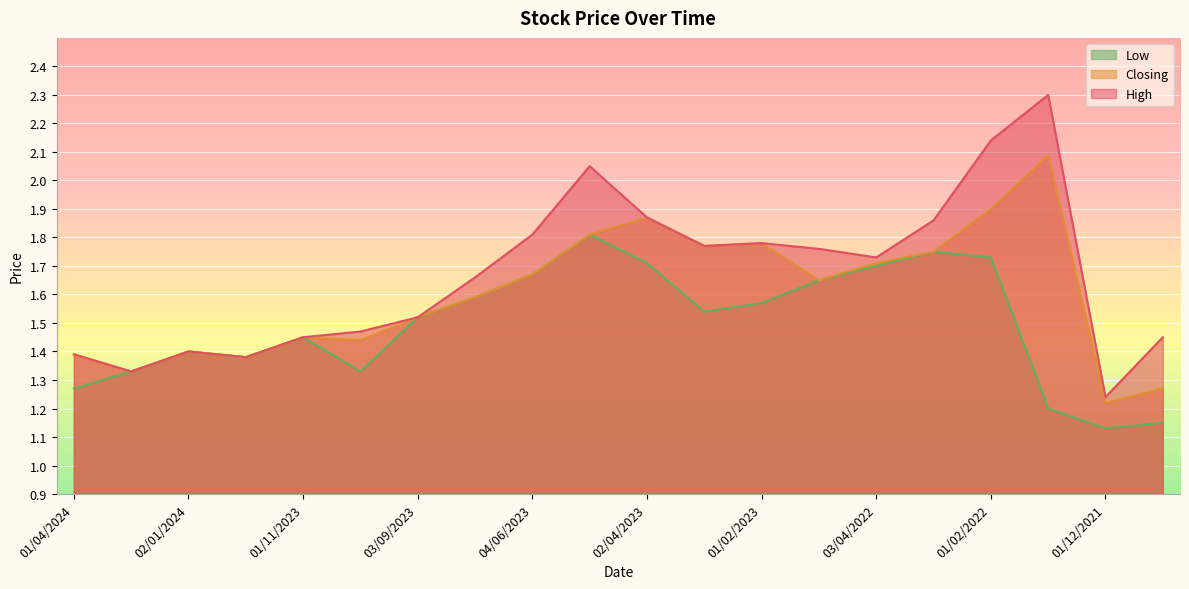

Which series changed the most between 01/11/2023 and 01/02/2023?

High